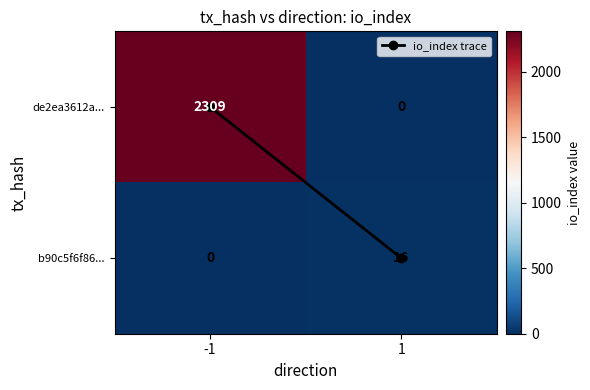

At how many categories does at least one series exceed 238?

1